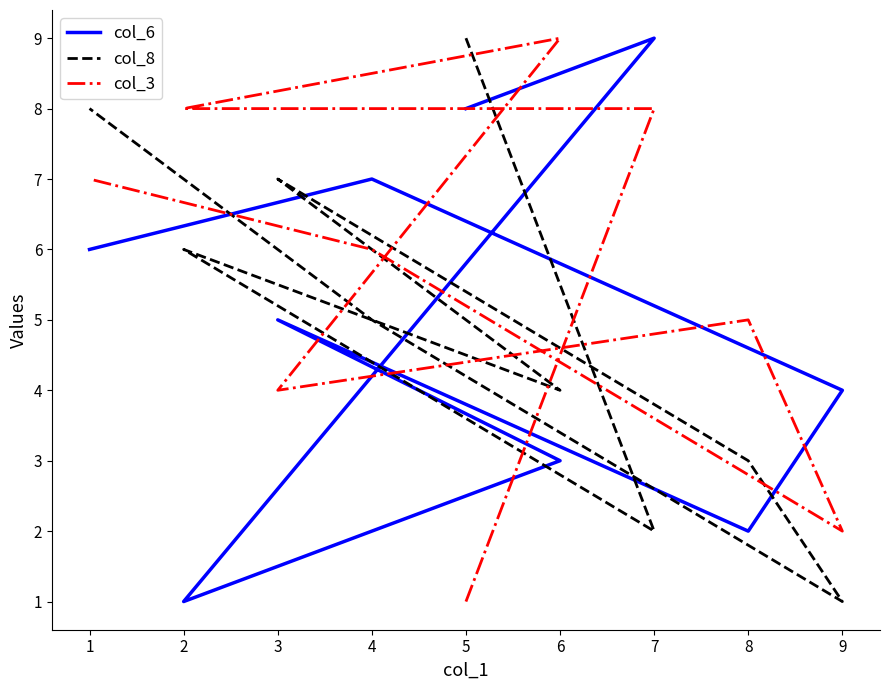

What is the value of the col_6 point at the 5th from the left?

5